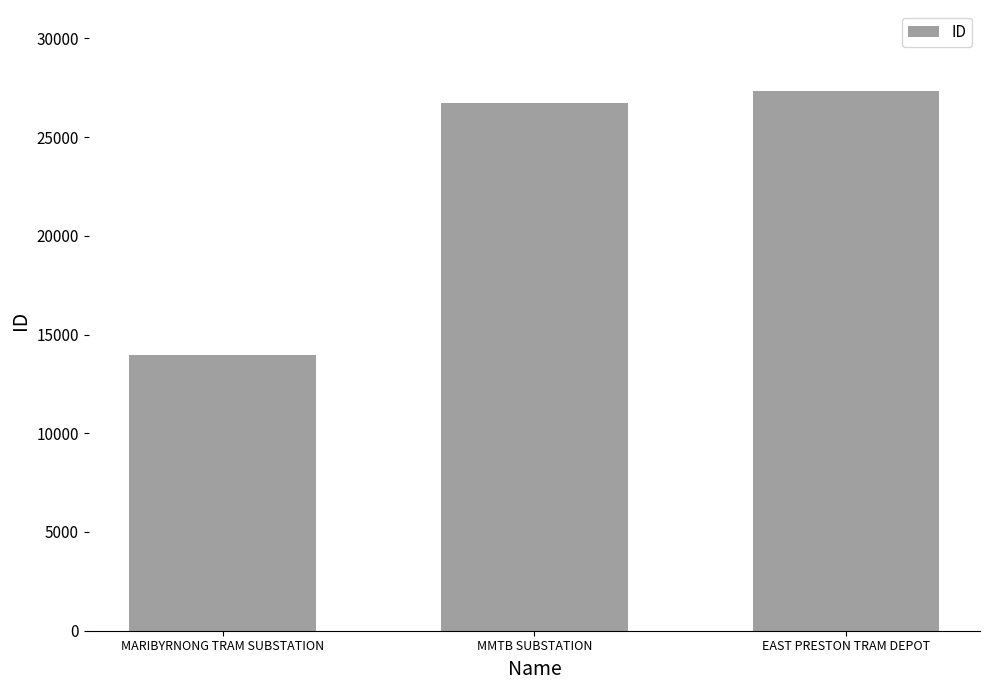

How many distinct data groups are displayed?

1